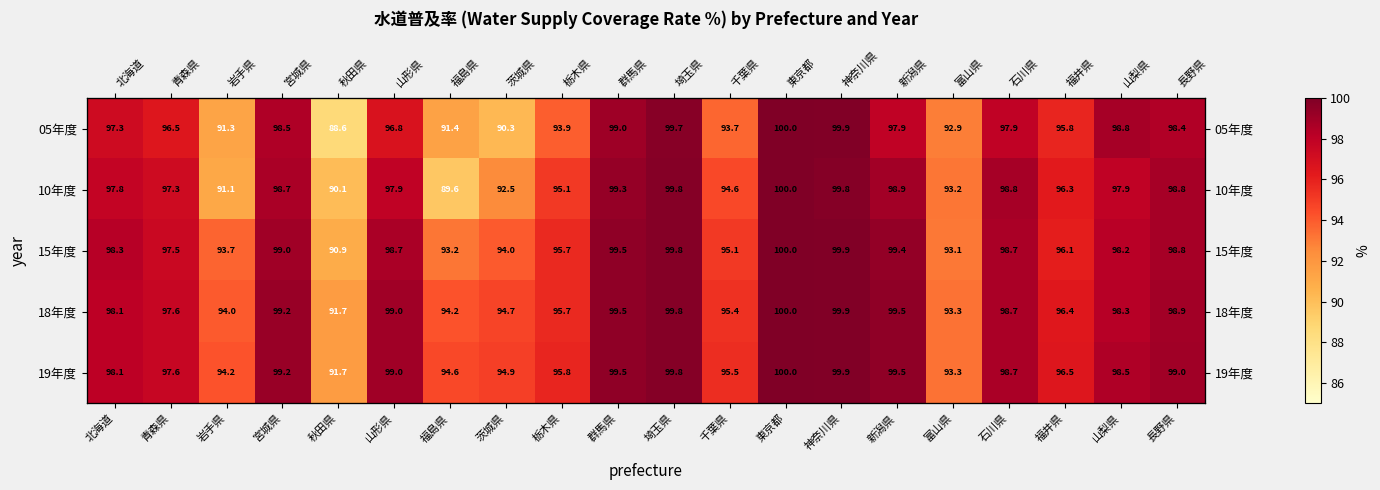

What is the difference between the maximum and minimum values in the 05年度 series?

11.4